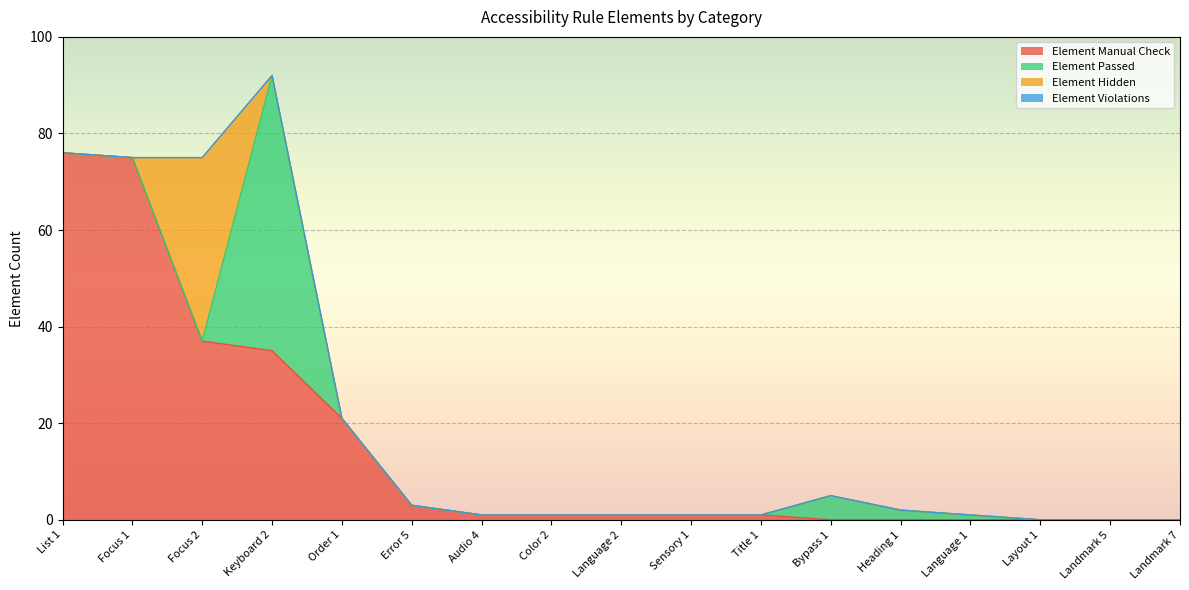

What is the average value of the Element Hidden series?

2